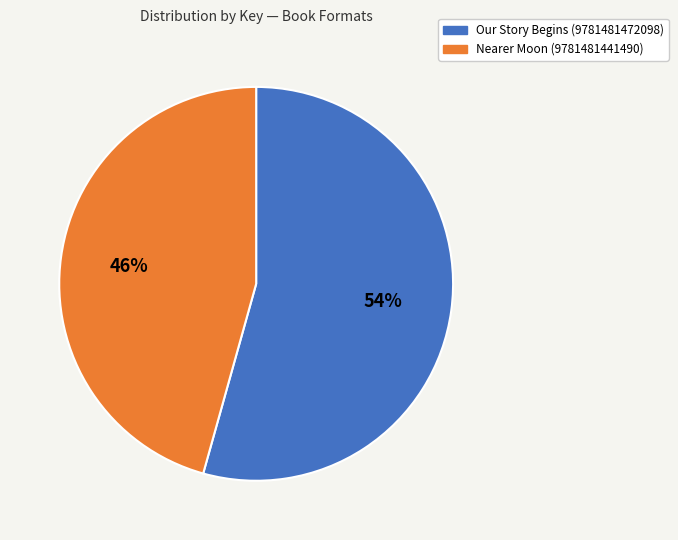

To the nearest percent, what is the combined percentage of Nearer Moon (9781481441490) and Our Story Begins (9781481472098)?

100%